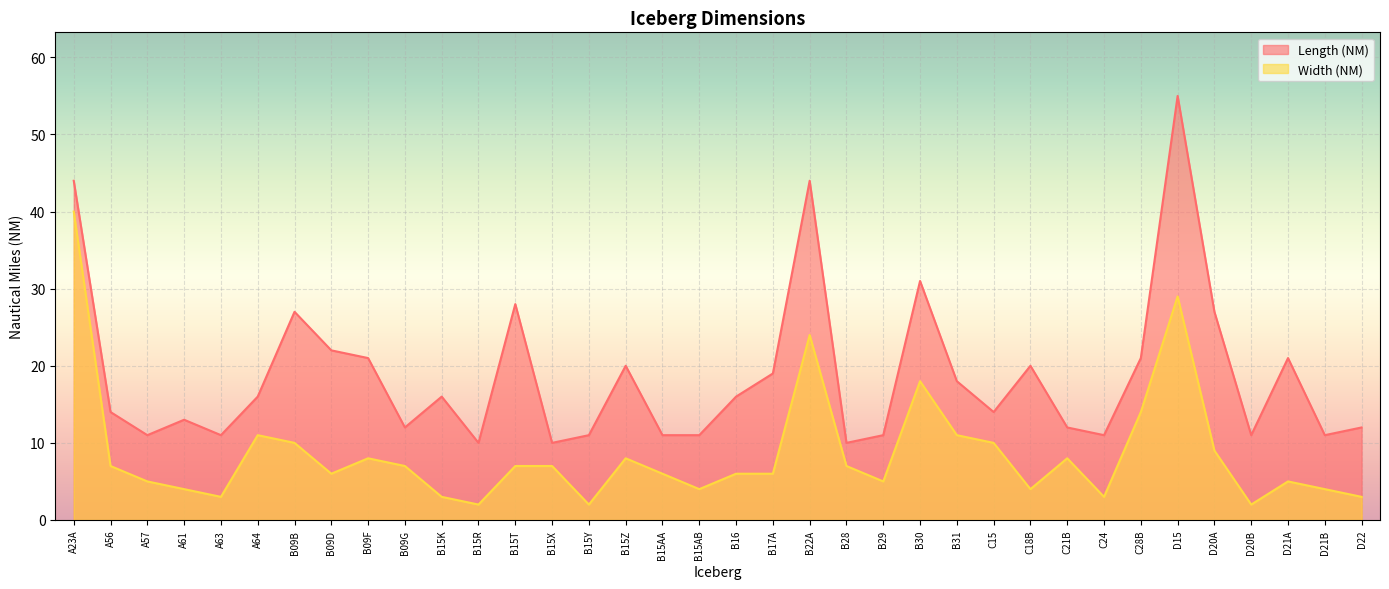

Reading left to right, extract all data points from this chart.

Length (NM): A23A=44	A56=14	A57=11	A61=13	A63=11	A64=16	B09B=27	B09D=22	B09F=21	B09G=12	B15K=16	B15R=10	B15T=28	B15X=10	B15Y=11	B15Z=20	B15AA=11	B15AB=11	B16=16	B17A=19	B22A=44	B28=10	B29=11	B30=31	B31=18	C15=14	C18B=20	C21B=12	C24=11	C28B=21	D15=55	D20A=27	D20B=11	D21A=21	D21B=11	D22=12
Width (NM): A23A=40	A56=7	A57=5	A61=4	A63=3	A64=11	B09B=10	B09D=6	B09F=8	B09G=7	B15K=3	B15R=2	B15T=7	B15X=7	B15Y=2	B15Z=8	B15AA=6	B15AB=4	B16=6	B17A=6	B22A=24	B28=7	B29=5	B30=18	B31=11	C15=10	C18B=4	C21B=8	C24=3	C28B=14	D15=29	D20A=9	D20B=2	D21A=5	D21B=4	D22=3